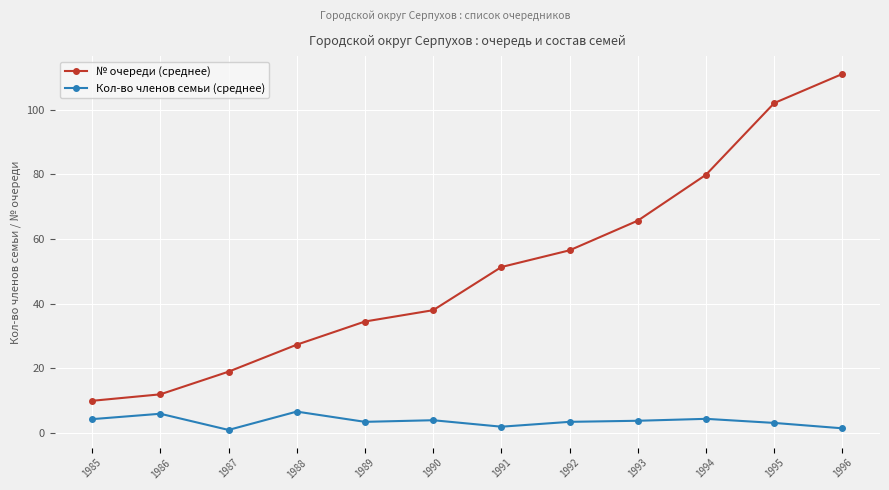

Does the chart display data point markers on the line(s)?

Yes